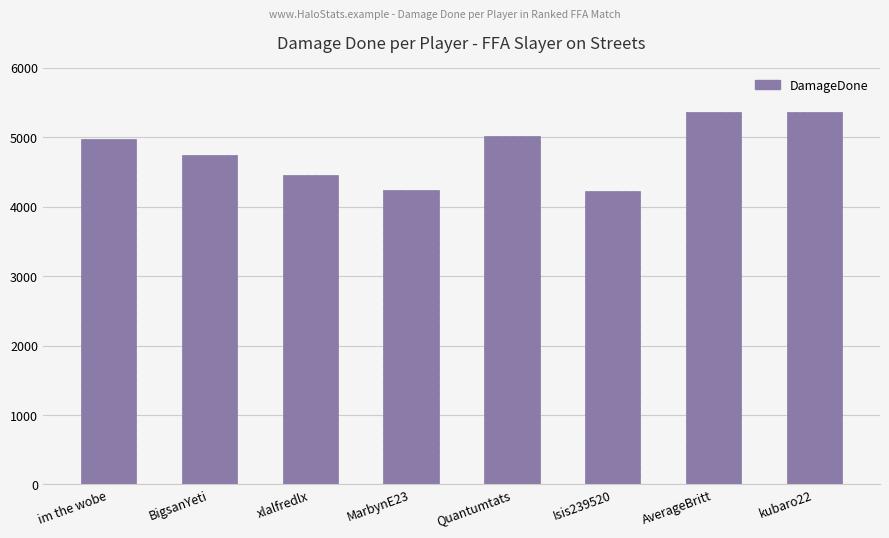

What is the value of the 8th bar from the left?

5362